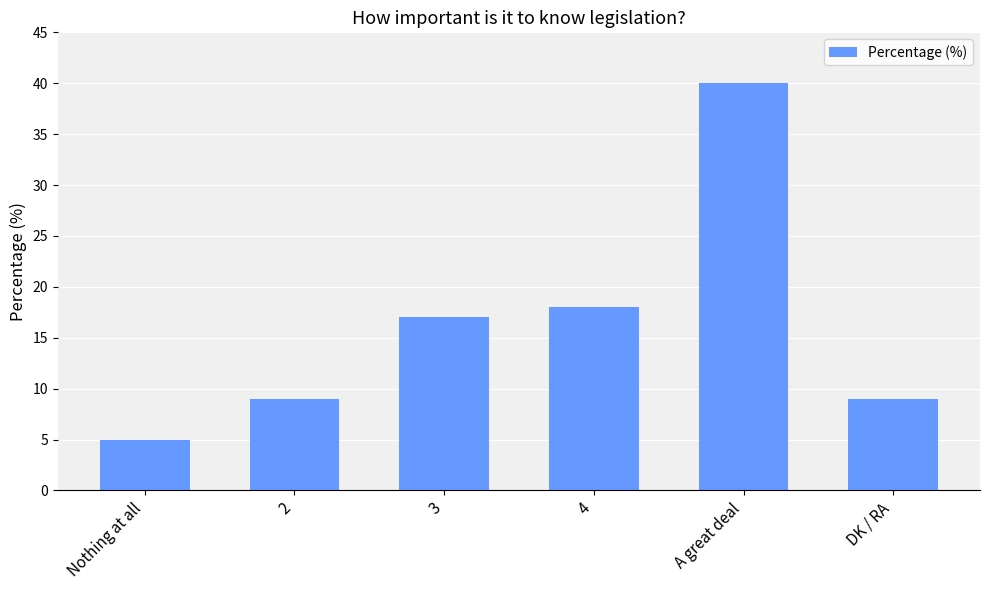

Which category has the lowest value across all series?

Nothing at all